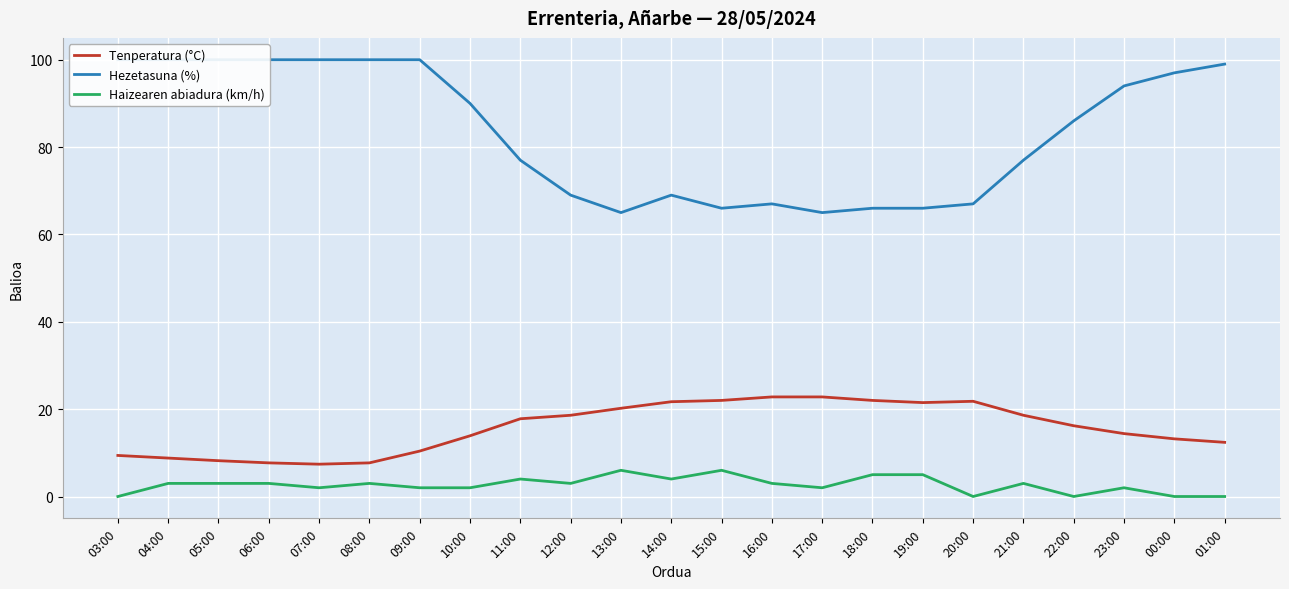

At which category does the chart reach its minimum across all series?

03:00